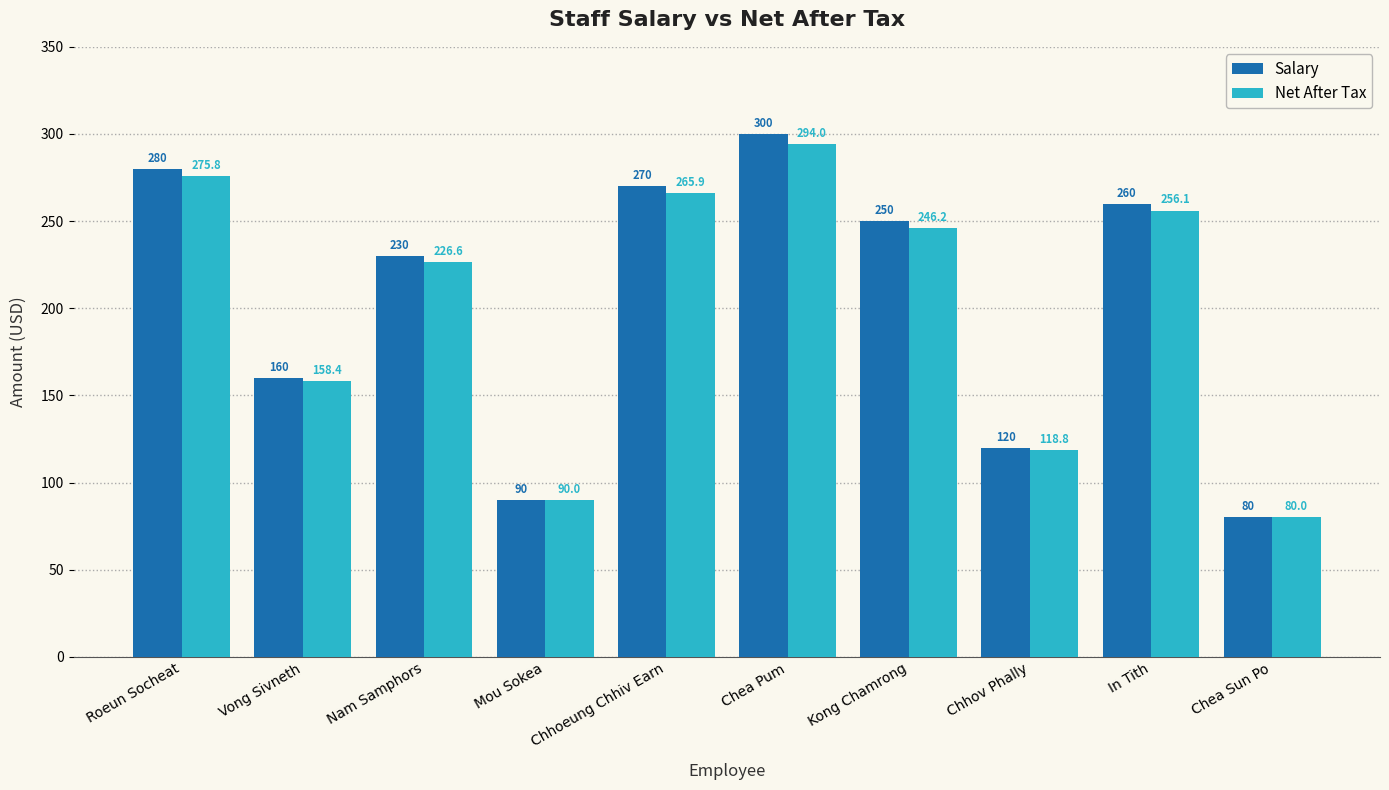

What is the total value across all series at In Tith?

516.1